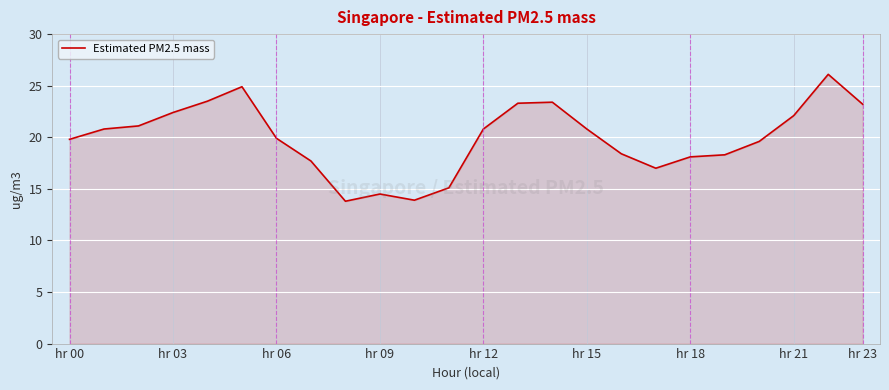

What is the maximum value shown in the chart?

26.1